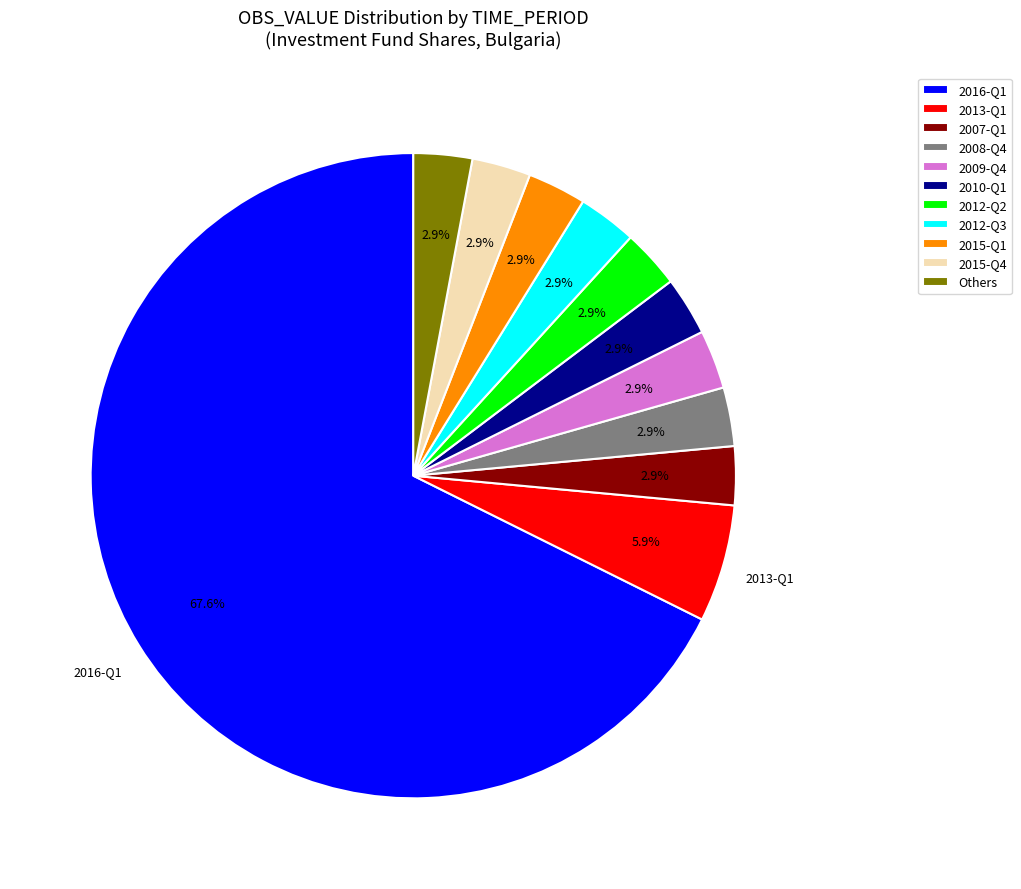

Which category has the biggest portion of the pie?

2016-Q1